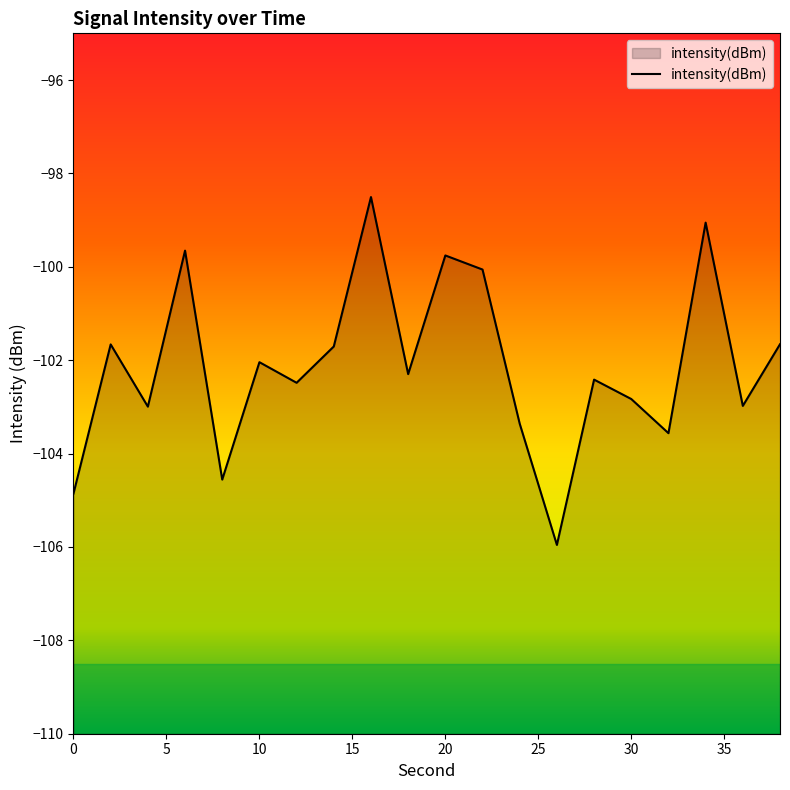

How many data points does each series have?

20